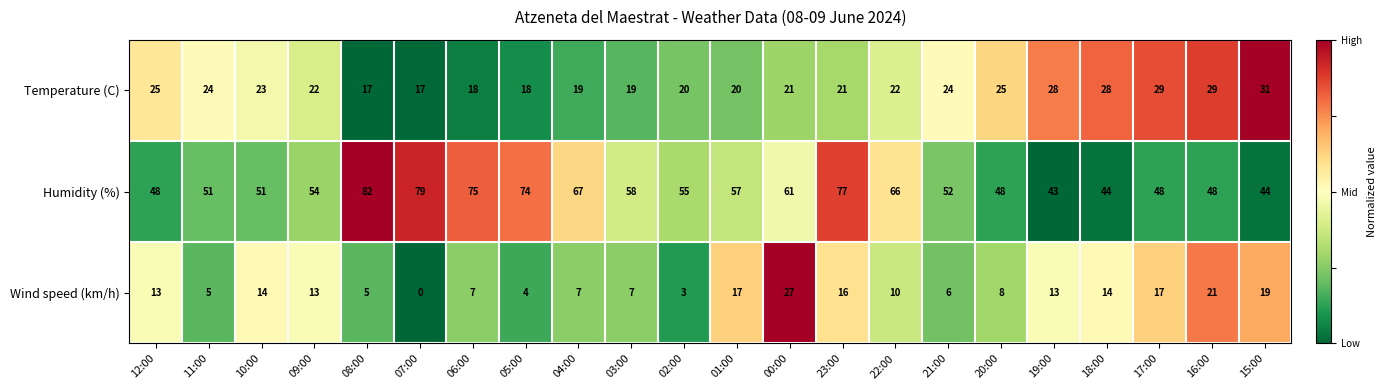

Which series has the widest spread of values?

Humidity (%)